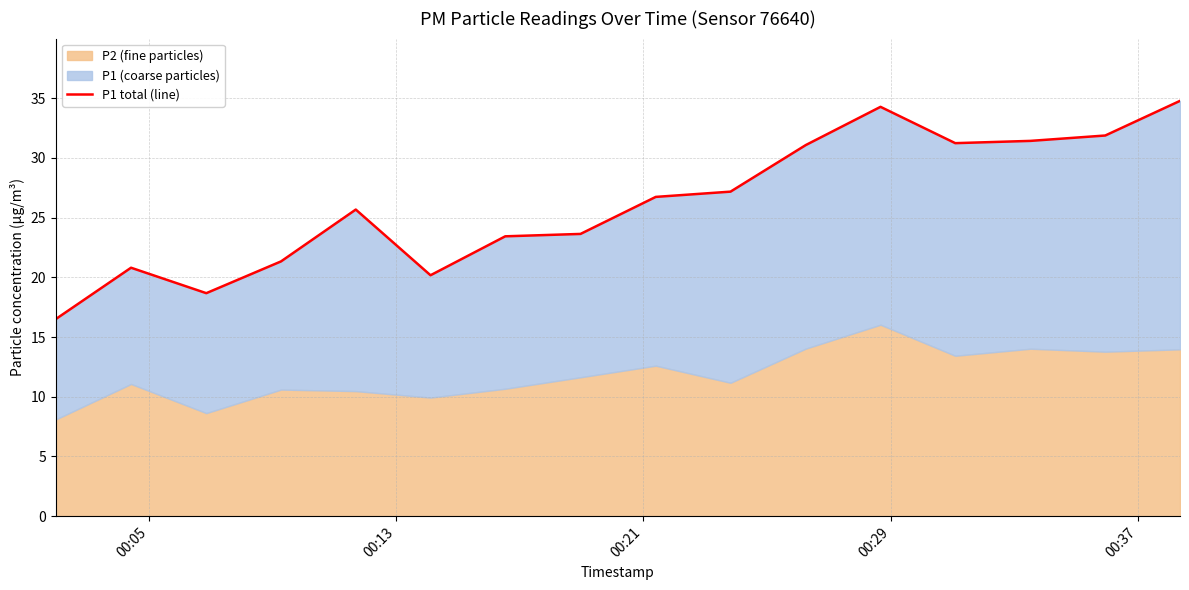

How many interior local peaks (higher than both neighbors) does the data have?

3